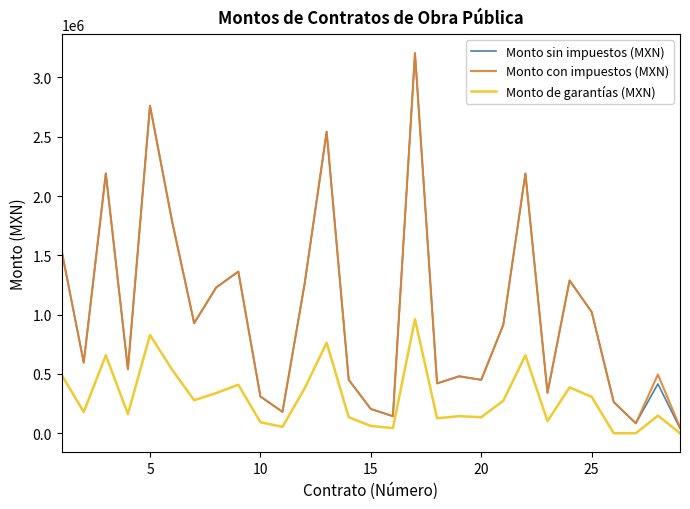

Which series has the widest spread of values?

Monto sin impuestos (MXN)